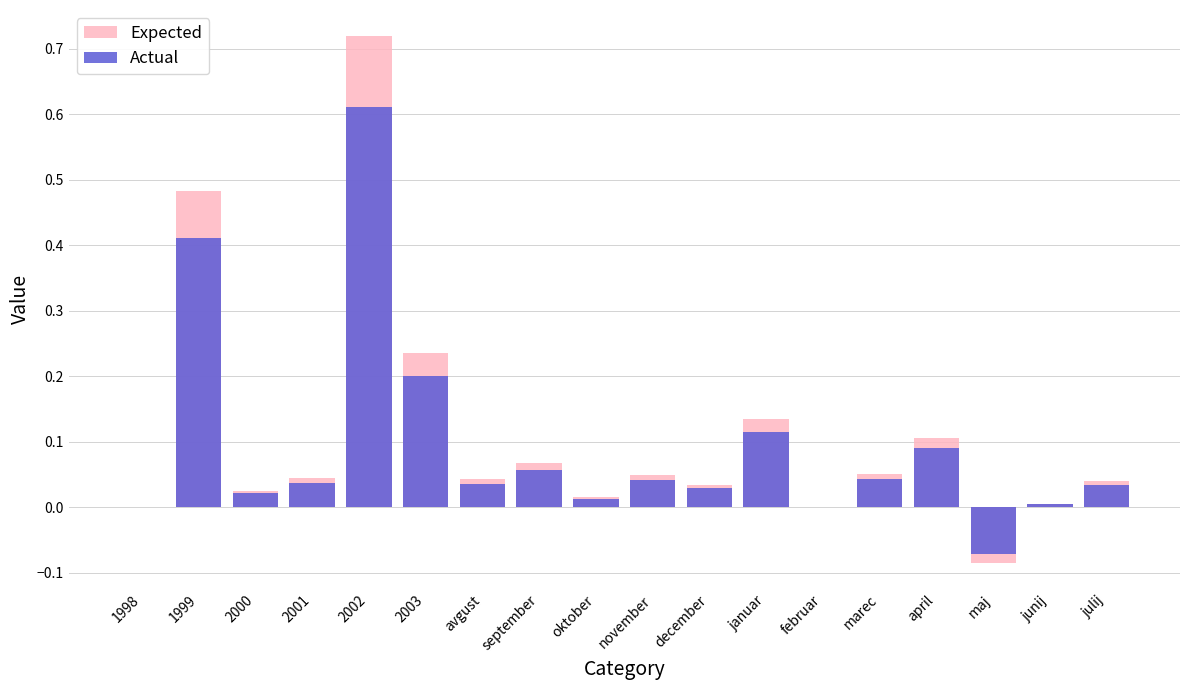

Reading right to left, list all the values displayed in this chart.

Expected: 0.0	0.0	-0.1	0.1	0.1	0.0	0.1	0.0	0.0	0.0	0.1	0.0	0.2	0.7	0.0	0.0	0.5	0.0
Actual: 0.0	0.0	-0.1	0.1	0.0	0.0	0.1	0.0	0.0	0.0	0.1	0.0	0.2	0.6	0.0	0.0	0.4	0.0